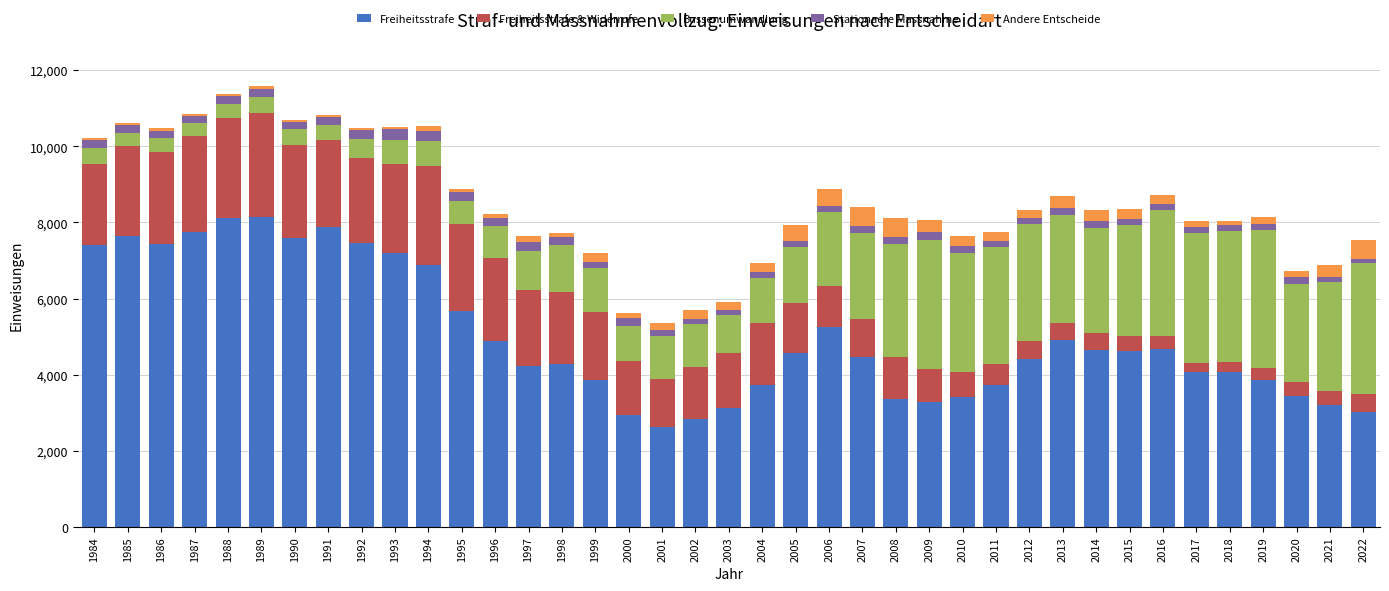

What is the maximum value for Freiheitsstrafe?

8132